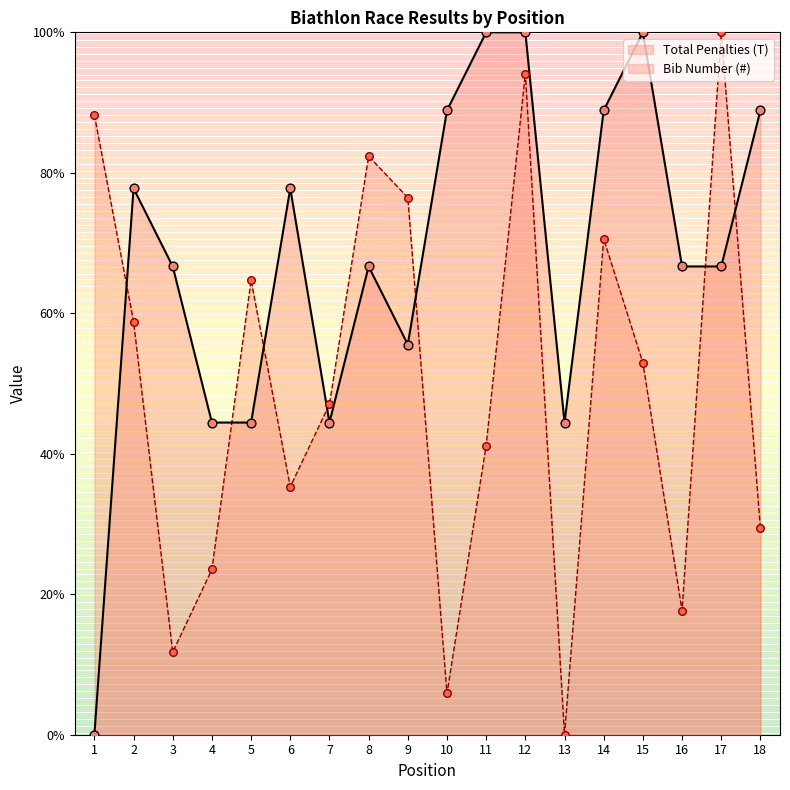

At how many categories does at least one series exceed 66?

14